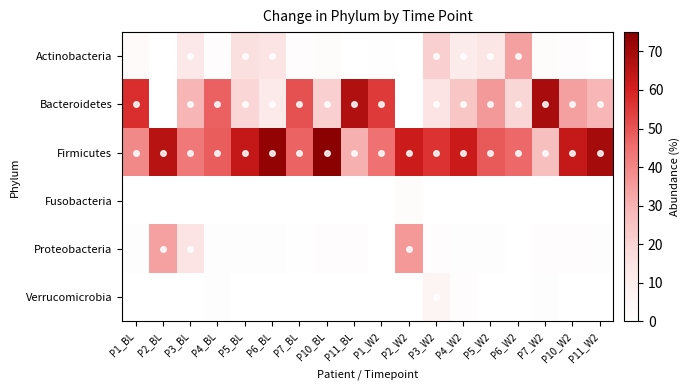

Reading left to right, list all the values displayed in this chart.

Actinobacteria: P1_BL=2.5	P2_BL=0.1	P3_BL=12.4	P4_BL=1.6	P5_BL=16.1	P6_BL=14.9	P7_BL=1.4	P10_BL=2.2	P11_BL=0.1	P1_W2=0.5	P2_W2=0.0	P3_W2=21.4	P4_W2=10.9	P5_W2=14.2	P6_W2=34.5	P7_W2=2.0	P10_W2=1.2	P11_W2=0.3
Bacteroidetes: P1_BL=57.2	P2_BL=0.0	P3_BL=29.4	P4_BL=47.7	P5_BL=19.2	P6_BL=11.2	P7_BL=50.8	P10_BL=21.4	P11_BL=67.2	P1_W2=54.9	P2_W2=0.0	P3_W2=15.2	P4_W2=24.2	P5_W2=35.9	P6_W2=18.9	P7_W2=69.1	P10_W2=34.4	P11_W2=29.3
Firmicutes: P1_BL=39.5	P2_BL=65.8	P3_BL=43.4	P4_BL=48.5	P5_BL=63.5	P6_BL=73.2	P7_BL=47.4	P10_BL=74.8	P11_BL=30.9	P1_W2=44.5	P2_W2=62.1	P3_W2=56.4	P4_W2=62.3	P5_W2=49.2	P6_W2=46.0	P7_W2=26.6	P10_W2=63.1	P11_W2=69.6
Fusobacteria: P1_BL=0.0	P2_BL=0.1	P3_BL=0.0	P4_BL=0.1	P5_BL=0.0	P6_BL=0.0	P7_BL=0.0	P10_BL=0.0	P11_BL=0.0	P1_W2=0.0	P2_W2=1.9	P3_W2=0.0	P4_W2=0.3	P5_W2=0.0	P6_W2=0.0	P7_W2=0.0	P10_W2=0.0	P11_W2=0.0
Proteobacteria: P1_BL=0.7	P2_BL=34.1	P3_BL=14.7	P4_BL=1.2	P5_BL=1.2	P6_BL=0.7	P7_BL=0.3	P10_BL=1.5	P11_BL=1.7	P1_W2=0.0	P2_W2=36.0	P3_W2=1.2	P4_W2=1.0	P5_W2=0.8	P6_W2=0.2	P7_W2=1.4	P10_W2=1.3	P11_W2=0.7
Verrucomicrobia: P1_BL=0.0	P2_BL=0.0	P3_BL=0.1	P4_BL=1.0	P5_BL=0.0	P6_BL=0.0	P7_BL=0.1	P10_BL=0.0	P11_BL=0.0	P1_W2=0.0	P2_W2=0.0	P3_W2=5.7	P4_W2=1.3	P5_W2=0.0	P6_W2=0.0	P7_W2=1.0	P10_W2=0.0	P11_W2=0.1